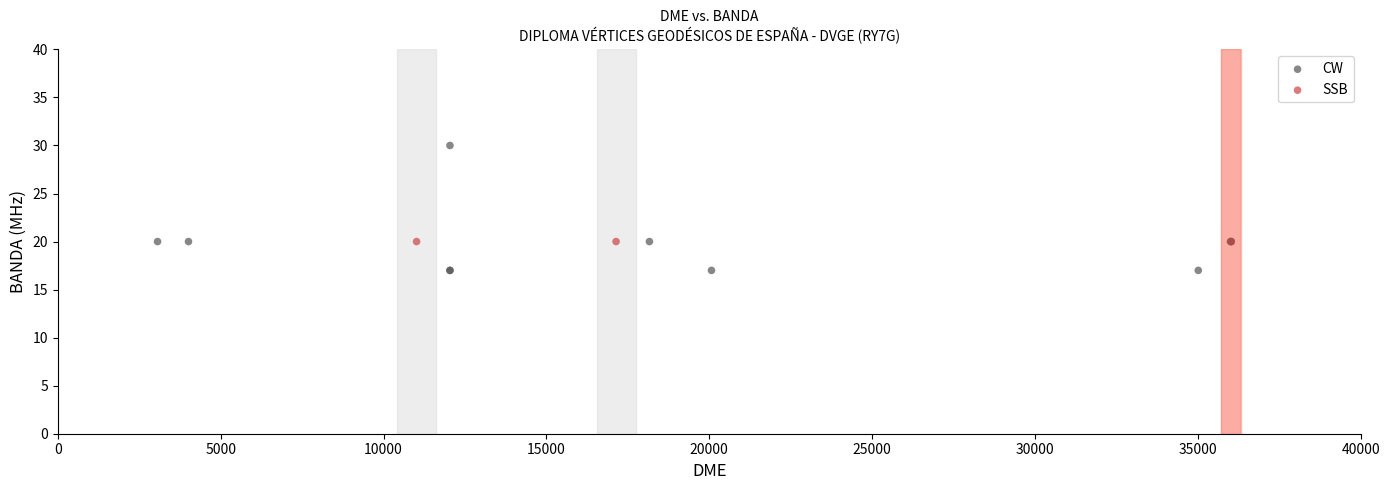

Which series reaches the minimum Y coordinate?

CW